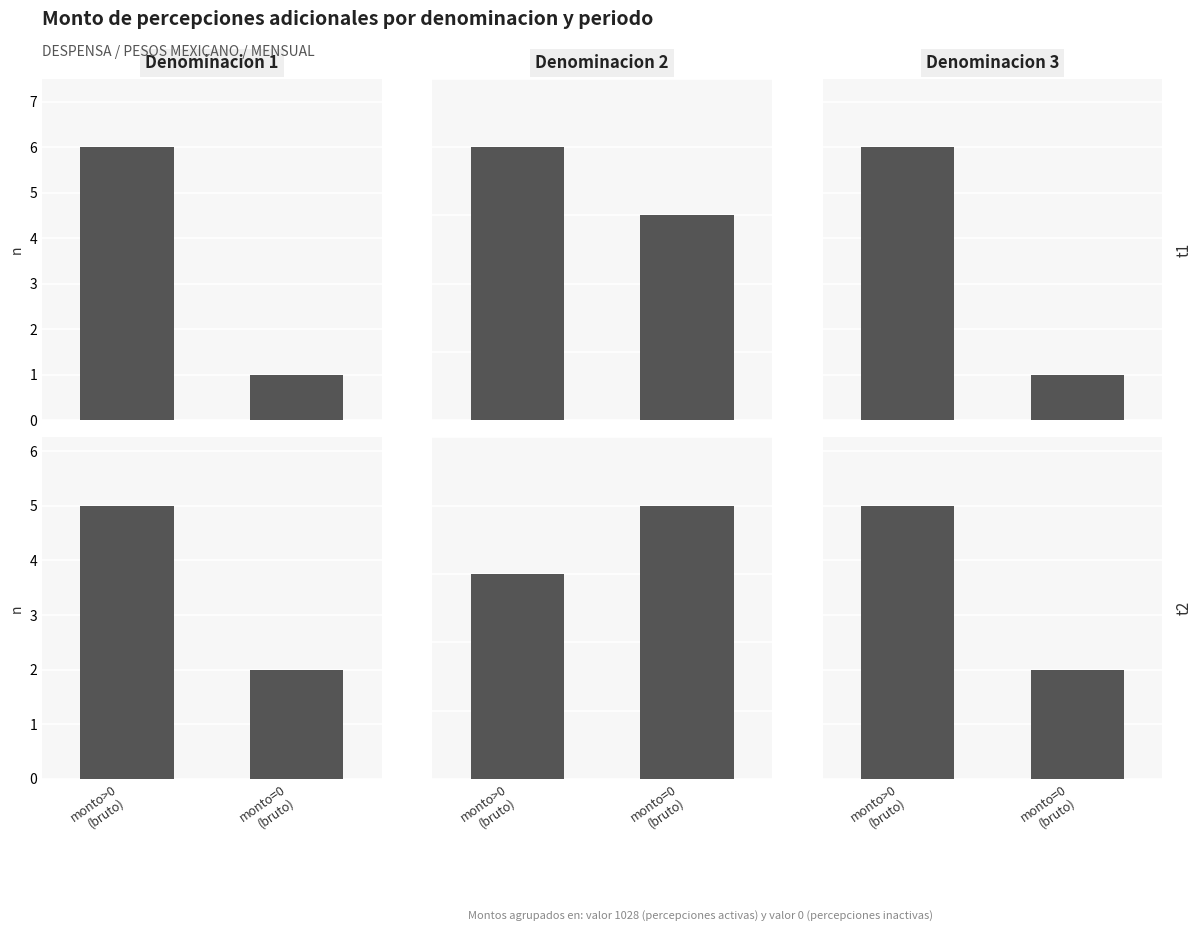

At which label does Denominacion 1 t2 reach its minimum?

monto=0
(bruto)